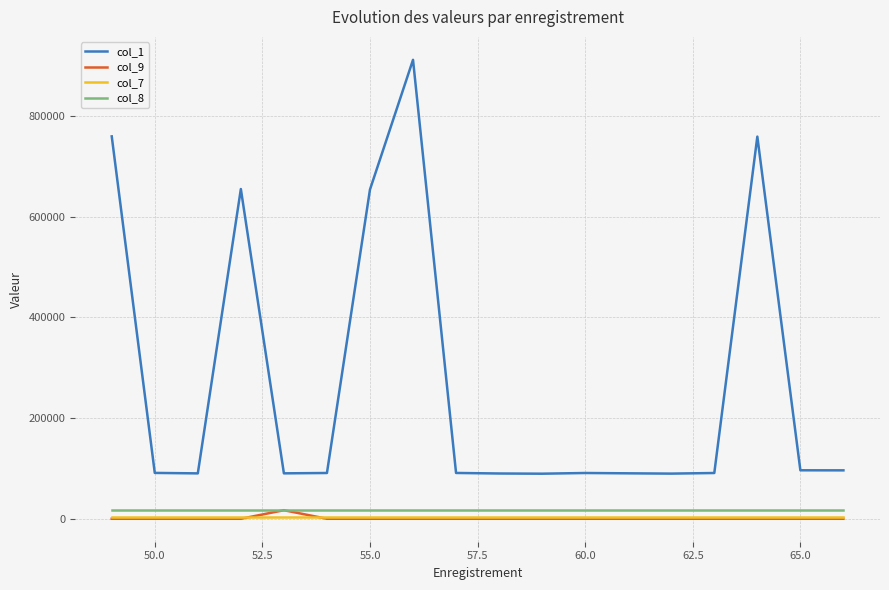

Which series has the widest spread of values?

col_1